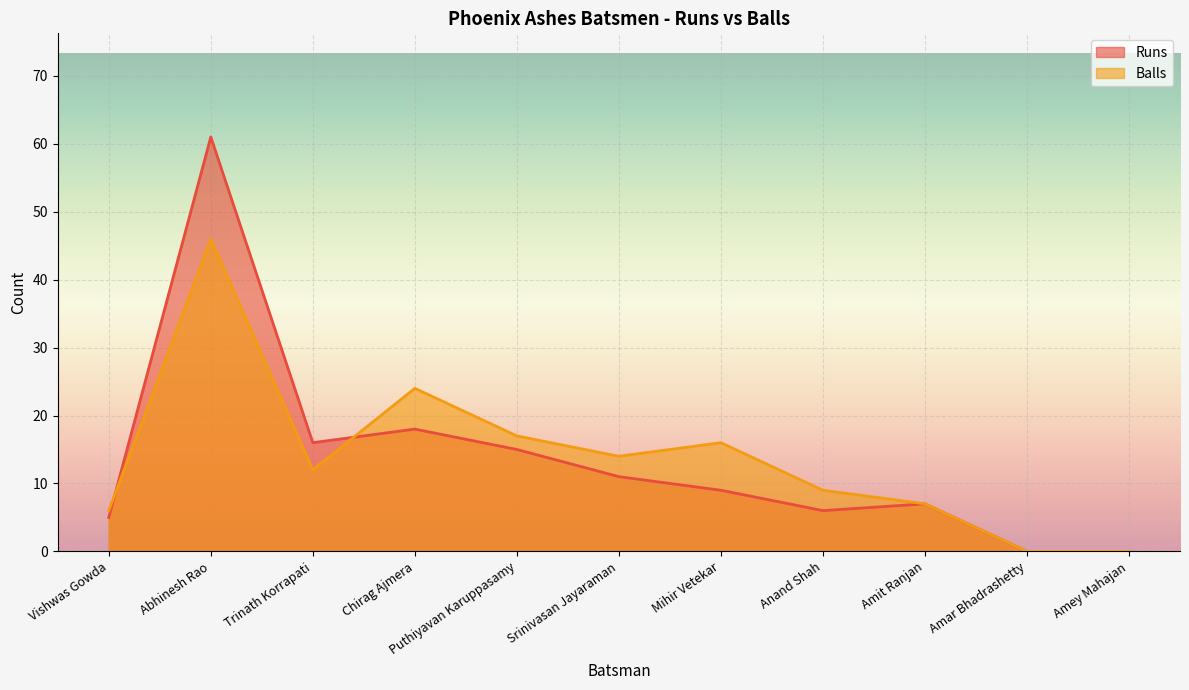

In Runs, how many points are higher than both neighbors (excluding endpoints)?

3